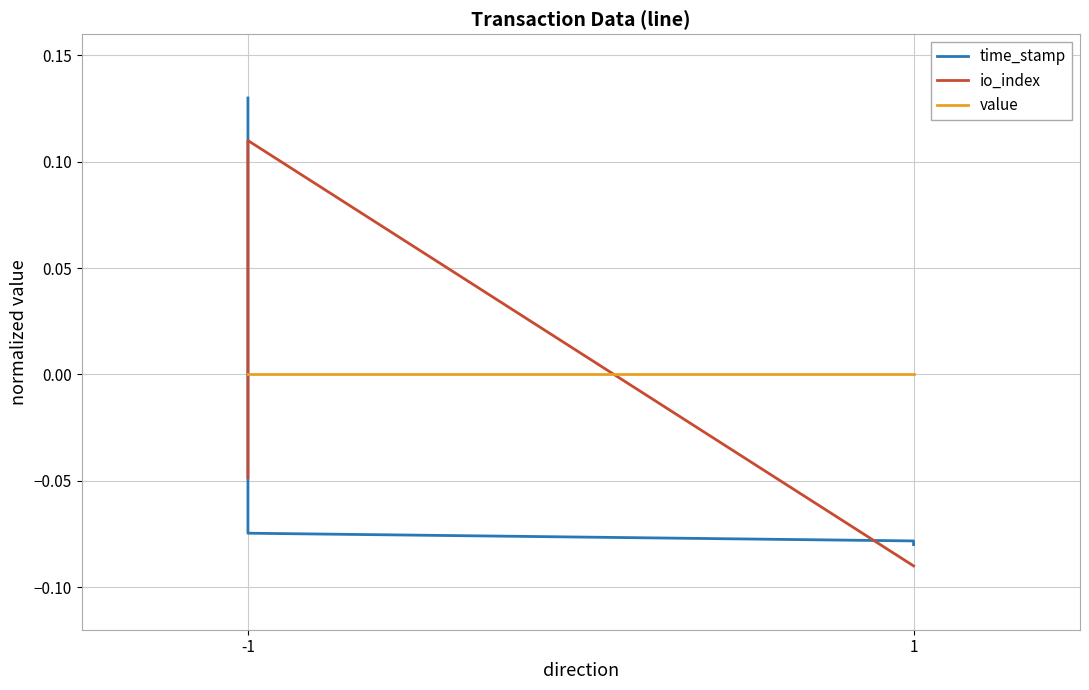

What is the difference between the maximum and minimum values in the io_index series?

0.2